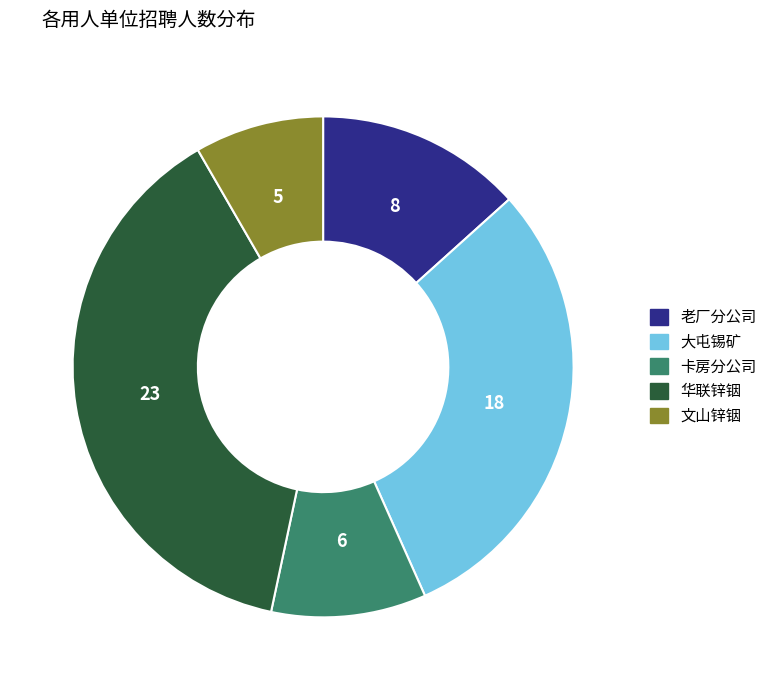

The 文山锌铟 slice represents 1% of the pie. True or false?

False